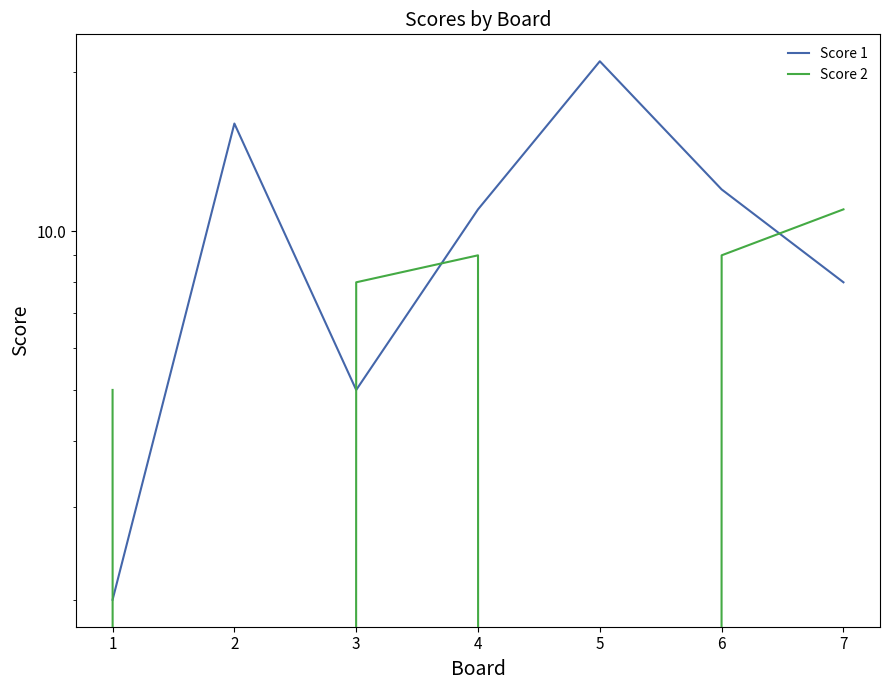

What is the difference between the second highest and minimum values in the Score 1 series?

14